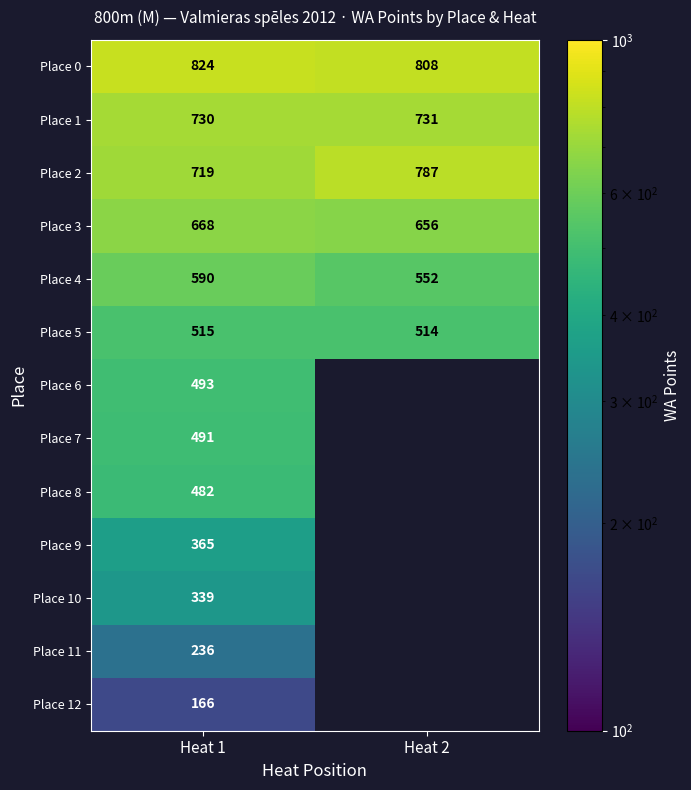

True or false: Place 7 has a value of 491 at Heat 1.

True